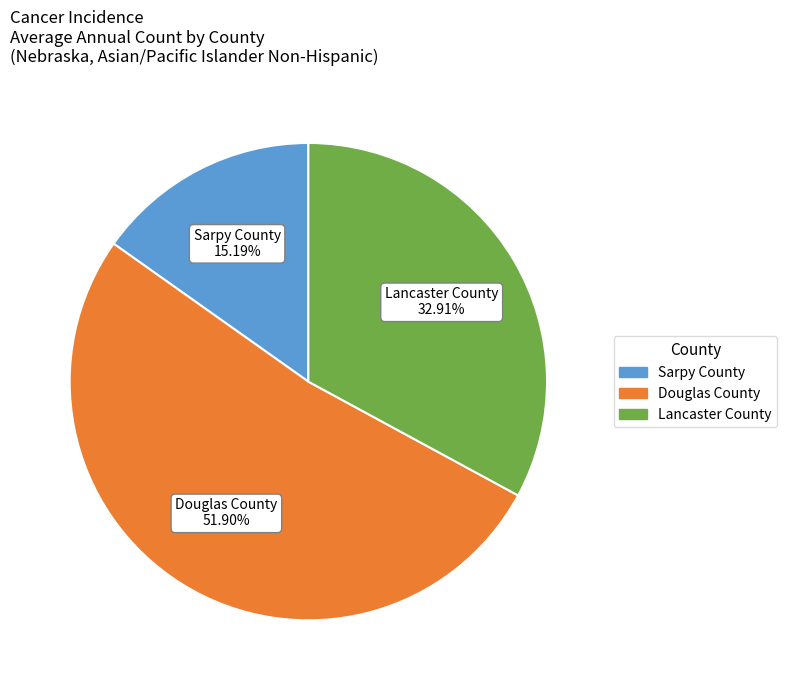

Rank the categories by value from lowest to highest.

Sarpy County, Lancaster County, Douglas County